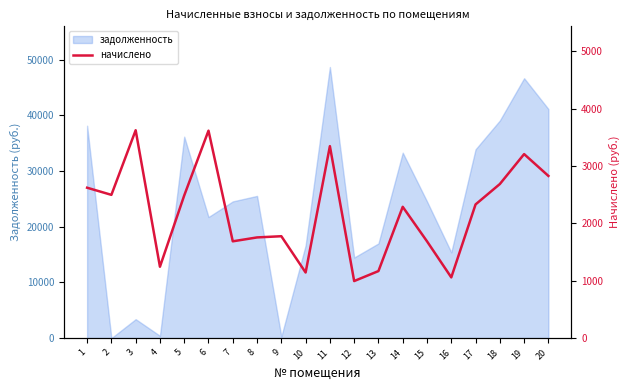

The value of задолженность at 20 is 16621.0. True or false?

False